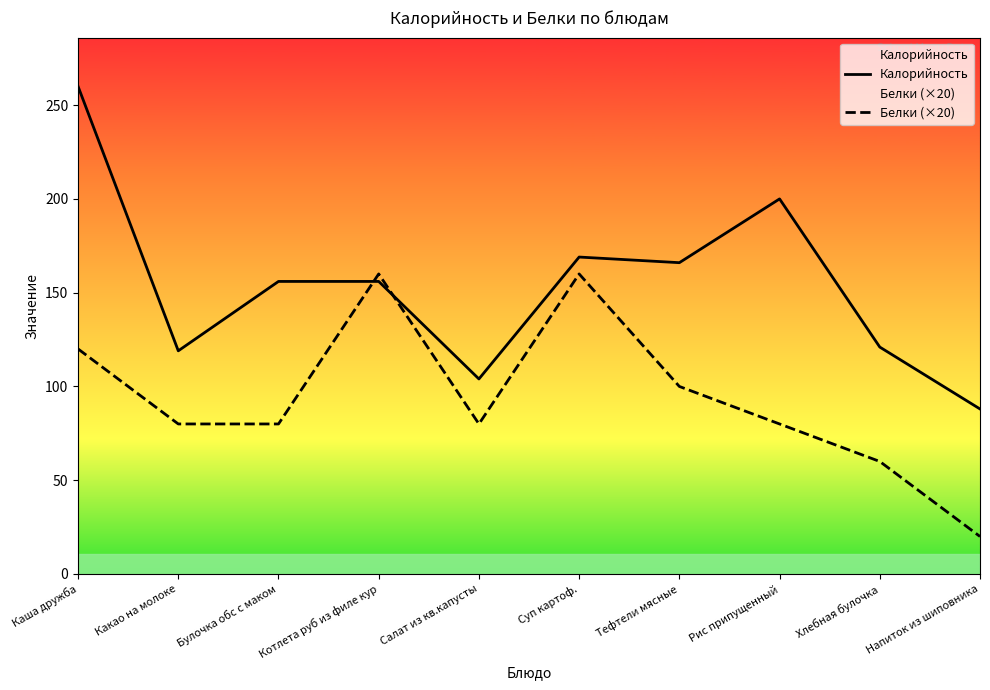

At which label does Белки (×20) first exceed 80?

Каша дружба